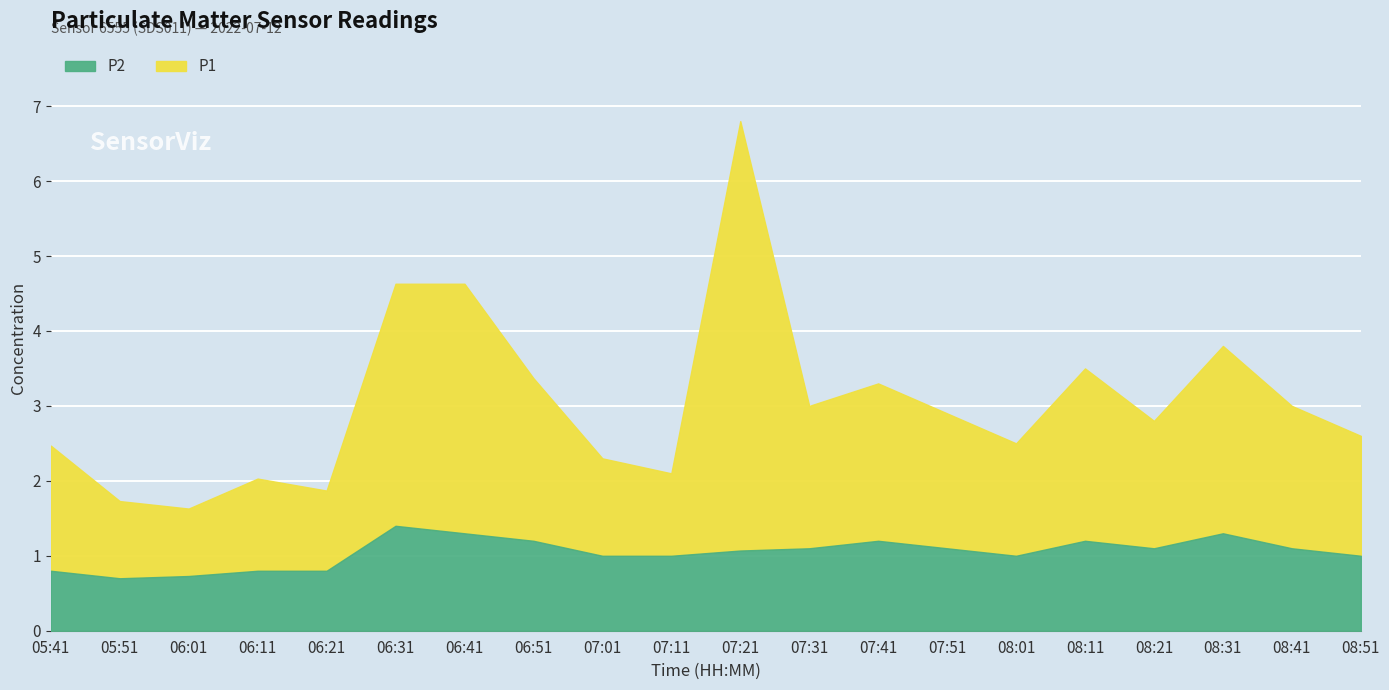

The value of P1 at 08:41 is 2.9. True or false?

False